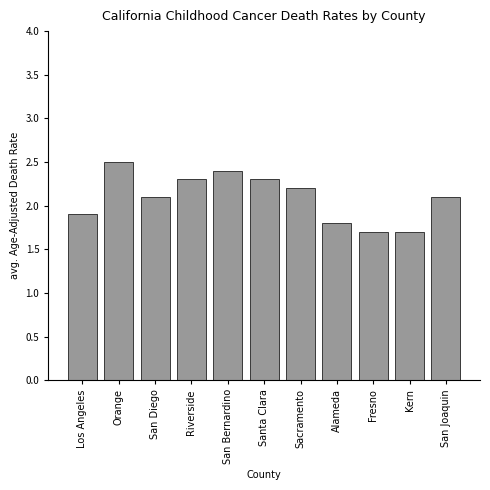

Reading left to right, list all the values displayed in this chart.

1.9	2.5	2.1	2.3	2.4	2.3	2.2	1.8	1.7	1.7	2.1